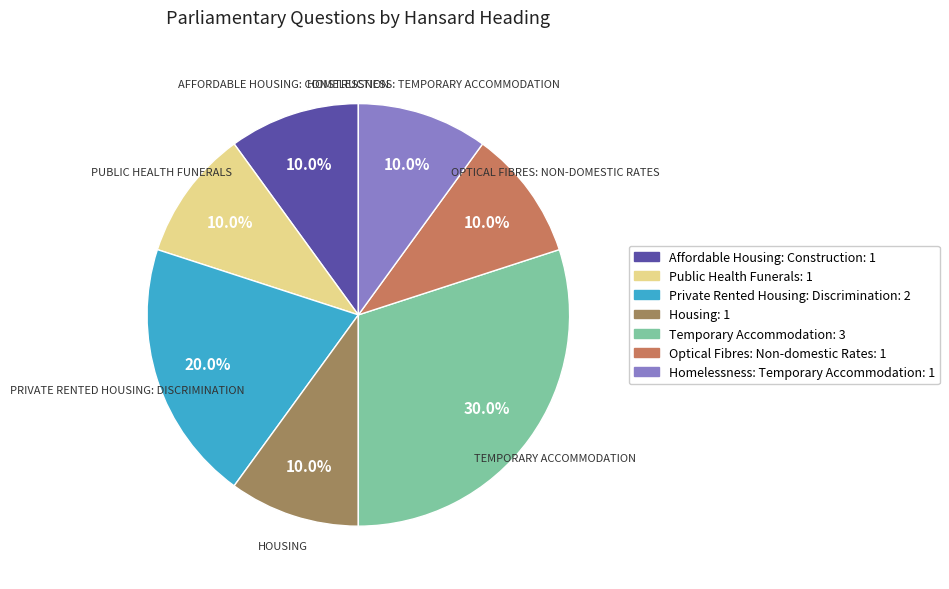

Is there any slice that represents more than half of the pie?

No